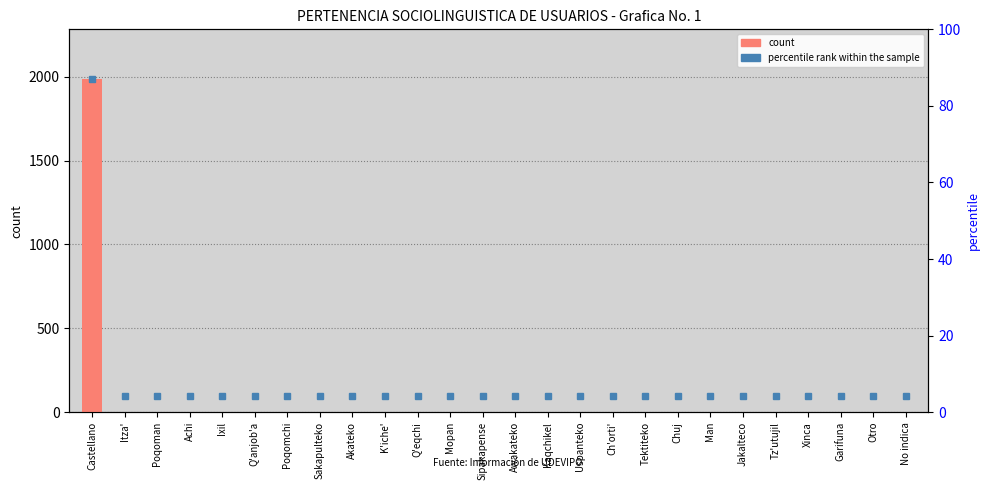

Reading left to right, extract all data points from this chart.

1984	0	0	0	0	0	0	0	0	0	0	0	0	0	0	0	0	0	0	0	0	0	0	0	0	0